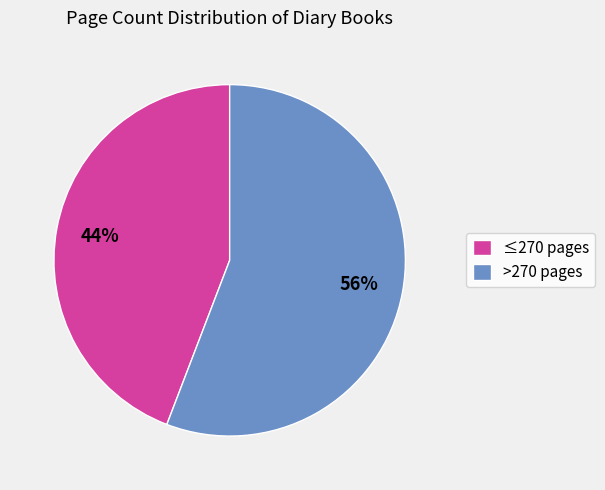

How many segments does this pie chart have?

2